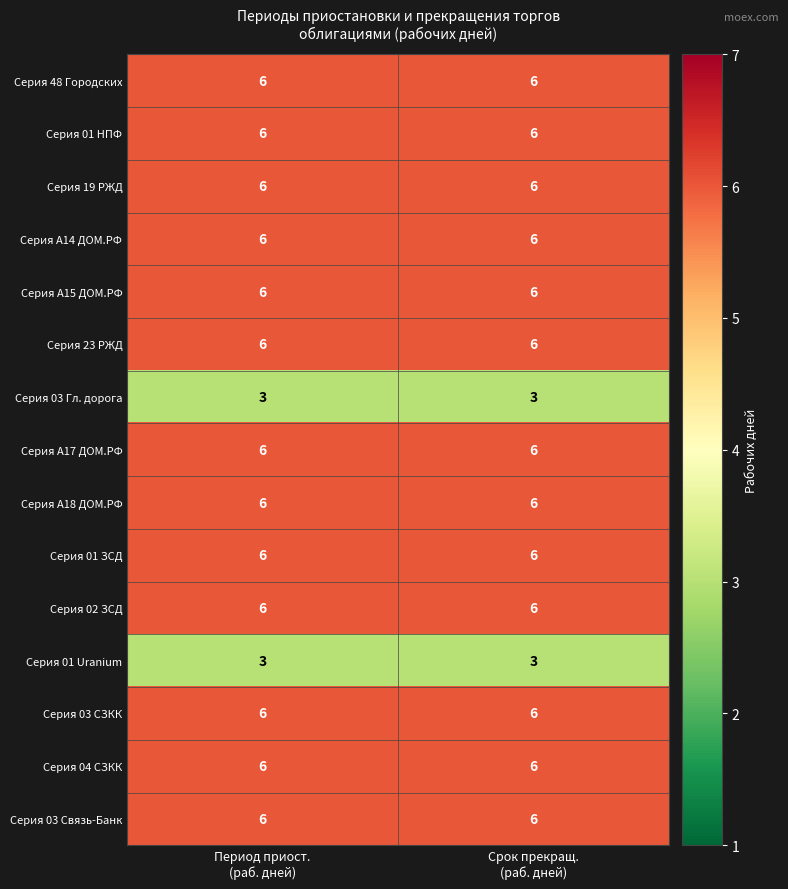

Reading left to right, extract all data points from this chart.

Серия 48 Городских: 6	6
Серия 01 НПФ: 6	6
Серия 19 РЖД: 6	6
Серия А14 ДОМ.РФ: 6	6
Серия А15 ДОМ.РФ: 6	6
Серия 23 РЖД: 6	6
Серия 03 Гл. дорога: 3	3
Серия А17 ДОМ.РФ: 6	6
Серия А18 ДОМ.РФ: 6	6
Серия 01 ЗСД: 6	6
Серия 02 ЗСД: 6	6
Серия 01 Uranium: 3	3
Серия 03 СЗКК: 6	6
Серия 04 СЗКК: 6	6
Серия 03 Связь-Банк: 6	6